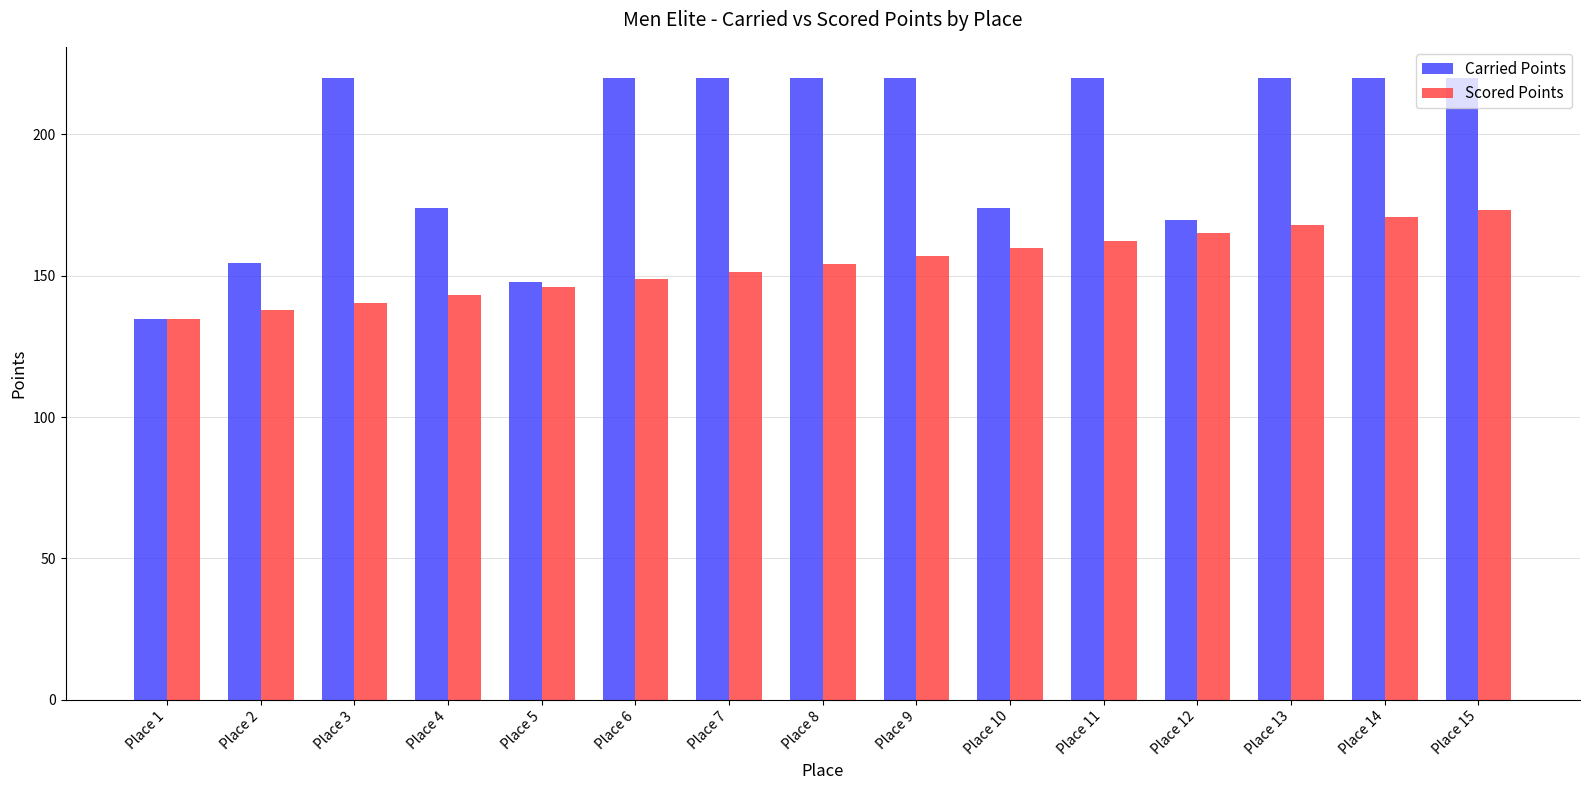

Which series has the largest total across all categories?

Carried Points